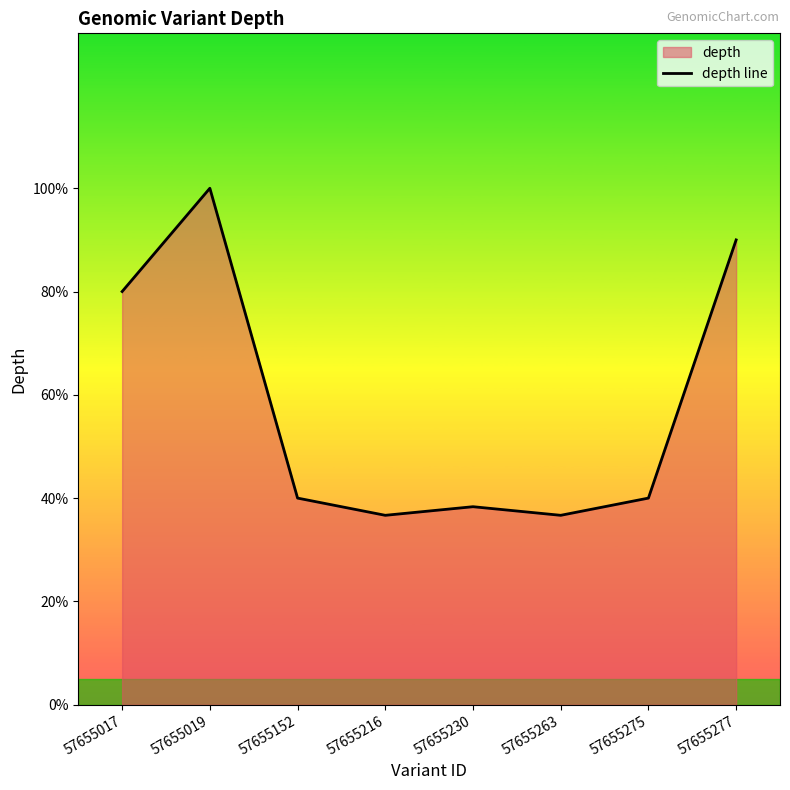

Count the number of data series in this chart.

1